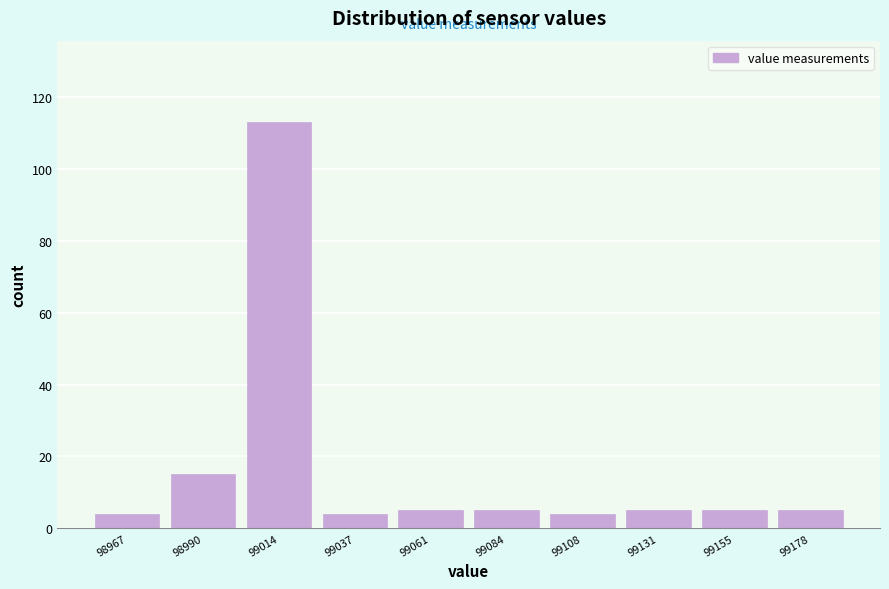

What is the height of the bar covering 99143.0 to 99166.5 on the x-axis? Neither the bar edges nor the heights are printed on the chart, so give them approximately, as read against the axes.

6